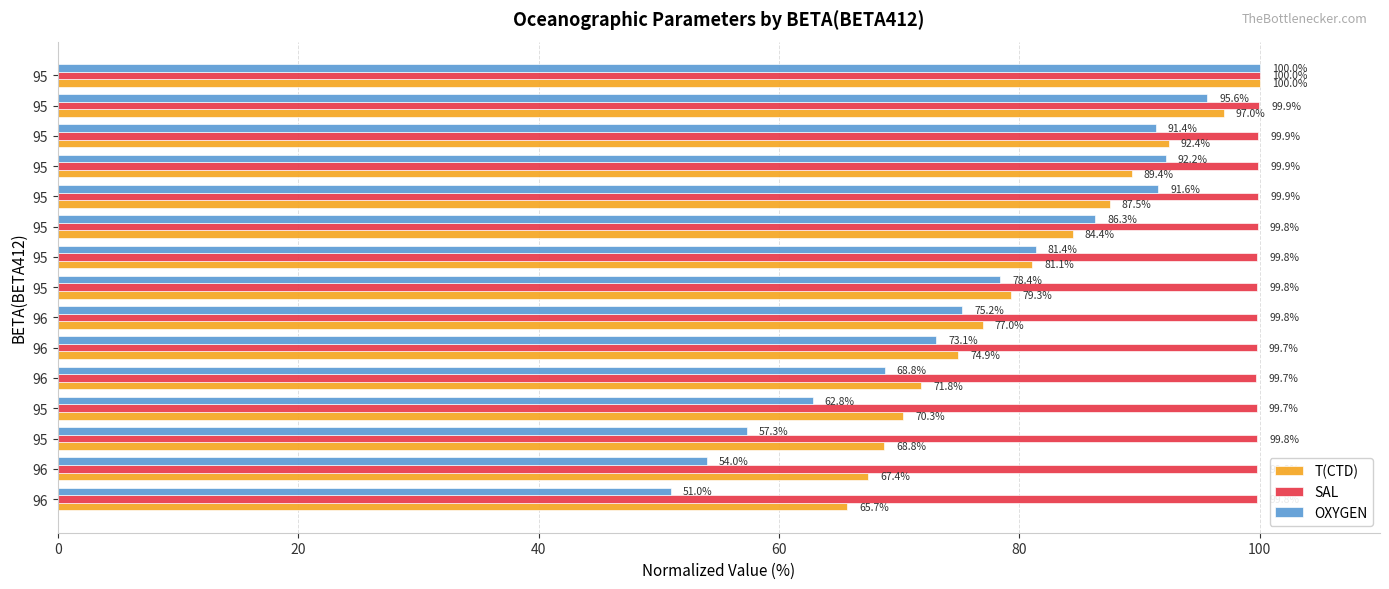

What is the sum of all SAL values?

1497.2